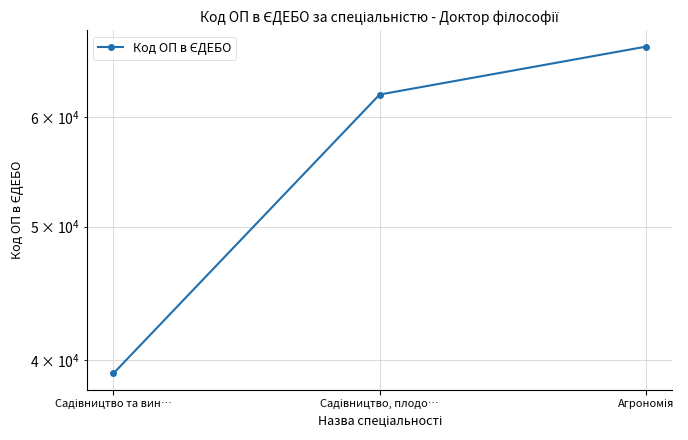

What is the difference between the maximum and minimum values?

28411